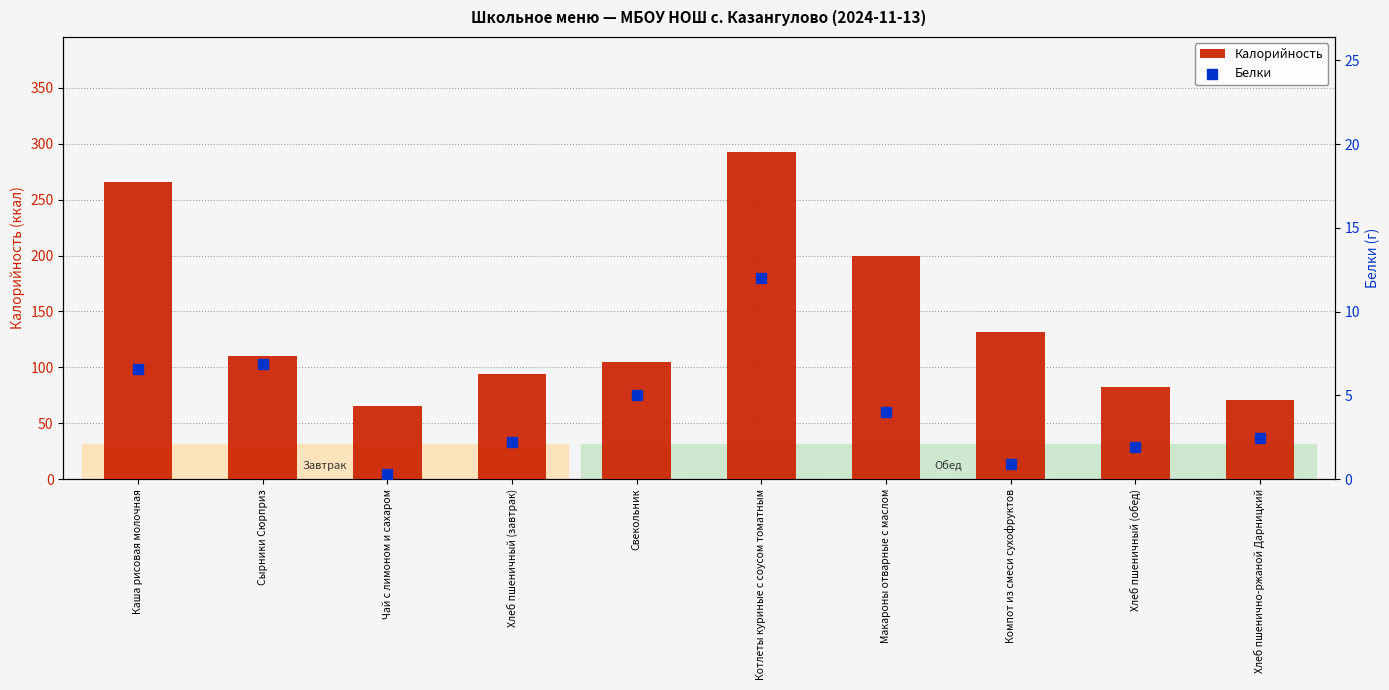

Which series contains the lowest Y value?

Белки